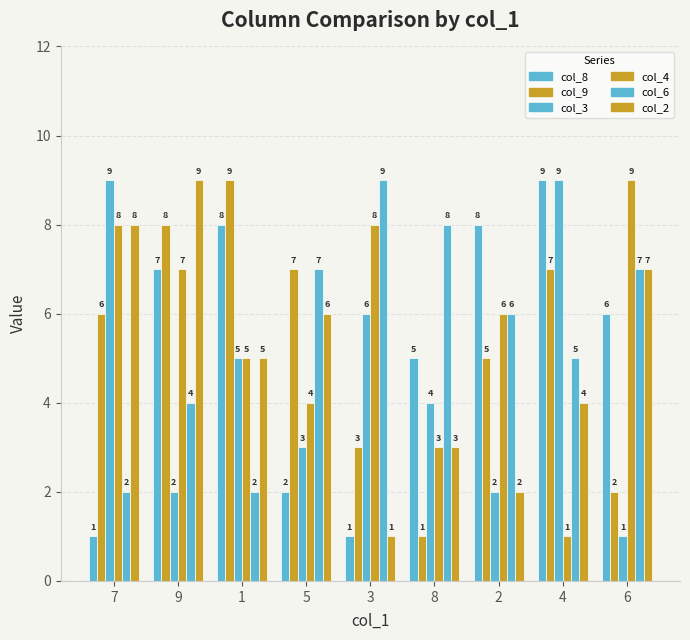

The col_3 series shows 2 at 8. True or false?

False